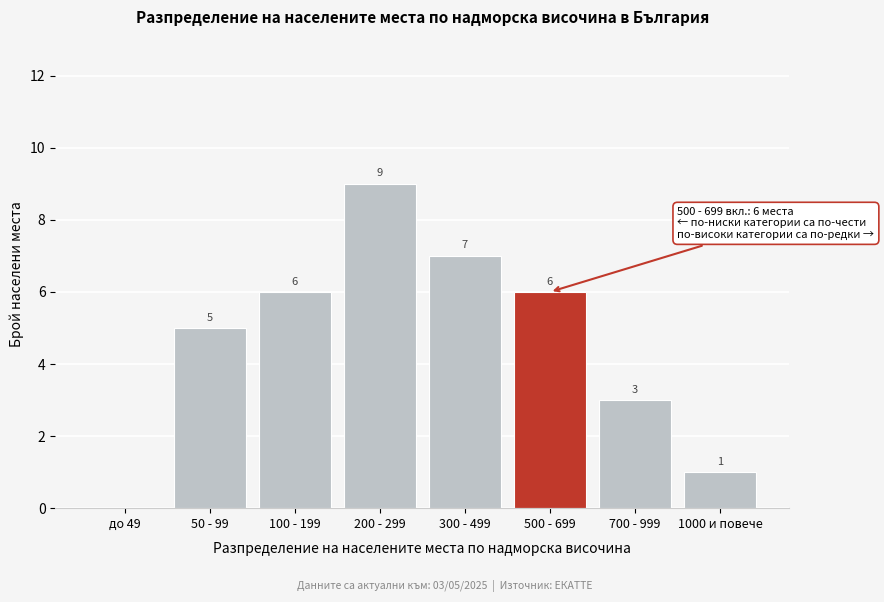

Reading left to right, transcribe all the data shown in this chart.

до 49=0	50 - 99=5	100 - 199=6	200 - 299=9	300 - 499=7	500 - 699=6	700 - 999=3	1000 и повече=1